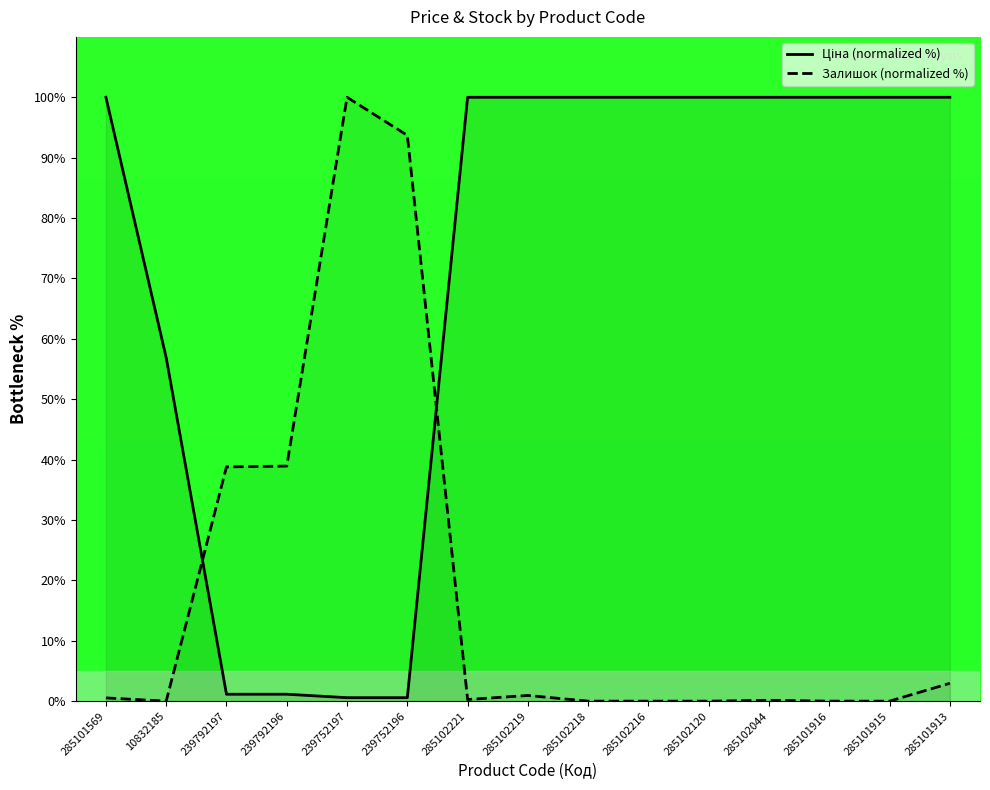

Between 285101569 and 239792196, which series saw the biggest shift?

Ціна (normalized %)